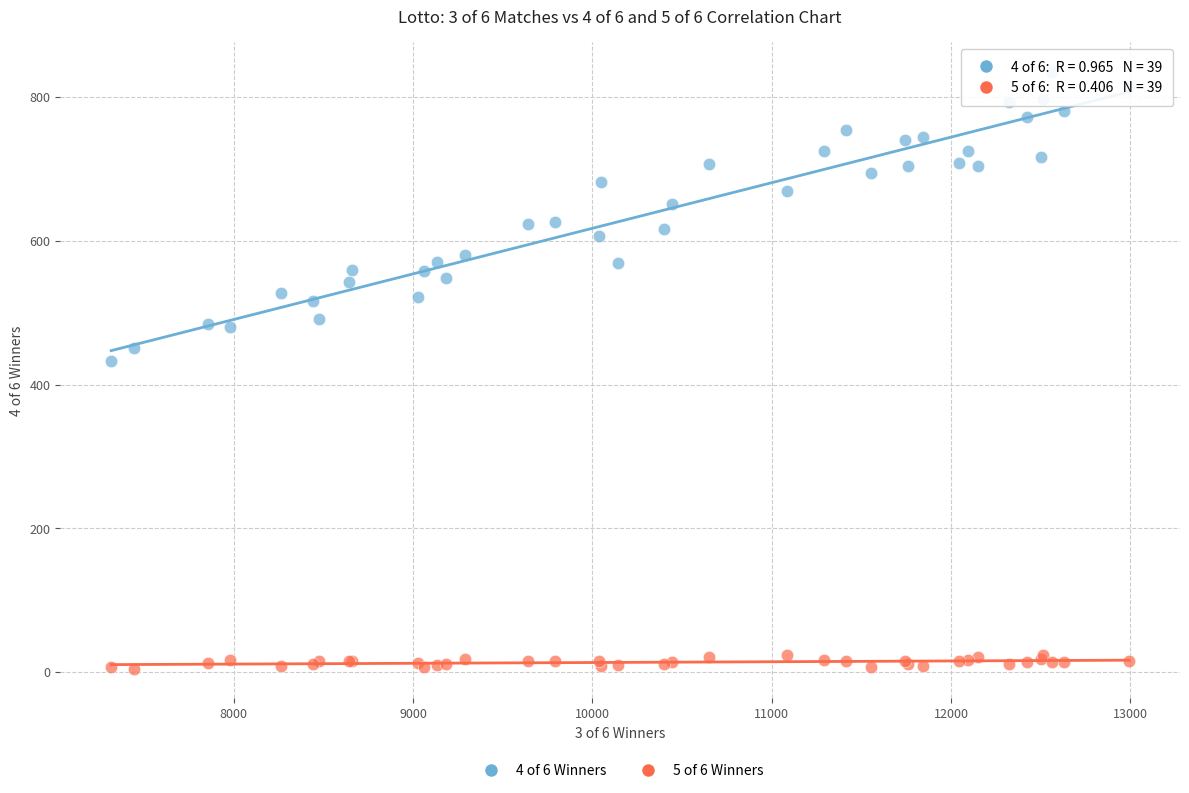

Across all series, what Y value is closest to 420?

433